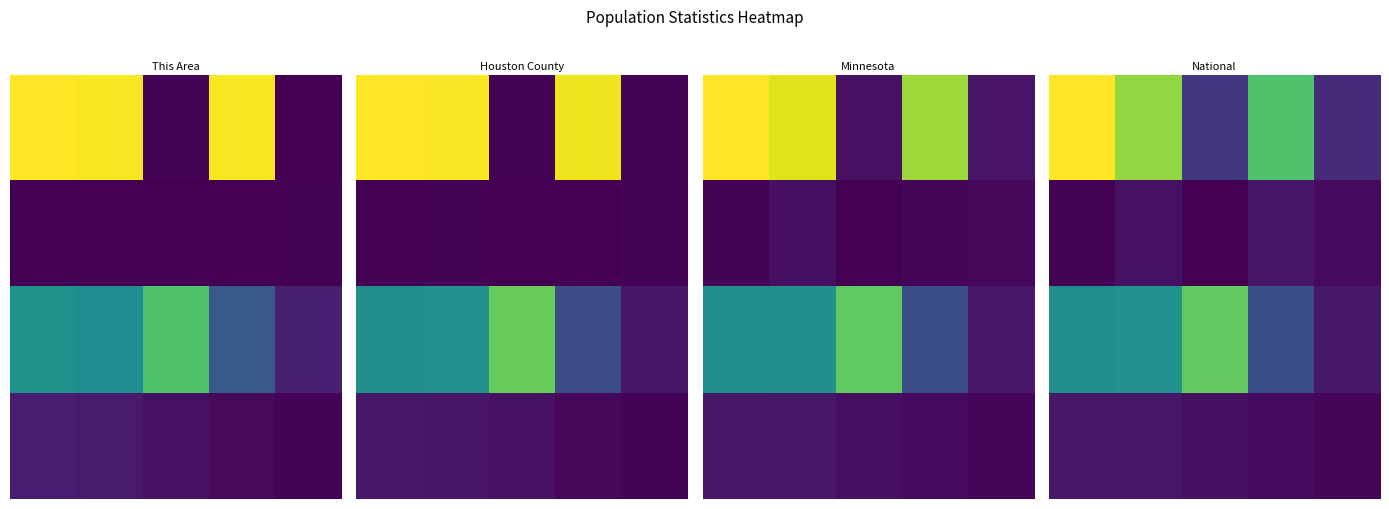

How many data points does each series have?

5